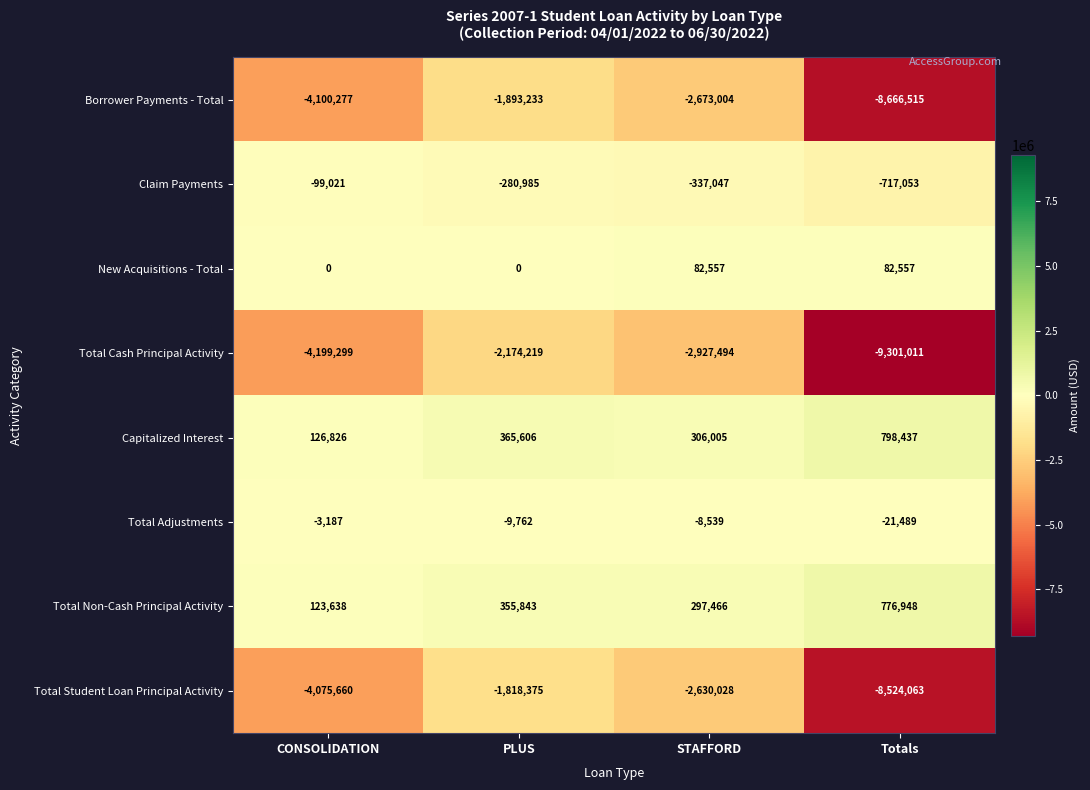

The New Acquisitions - Total series shows 19690 at STAFFORD. True or false?

False